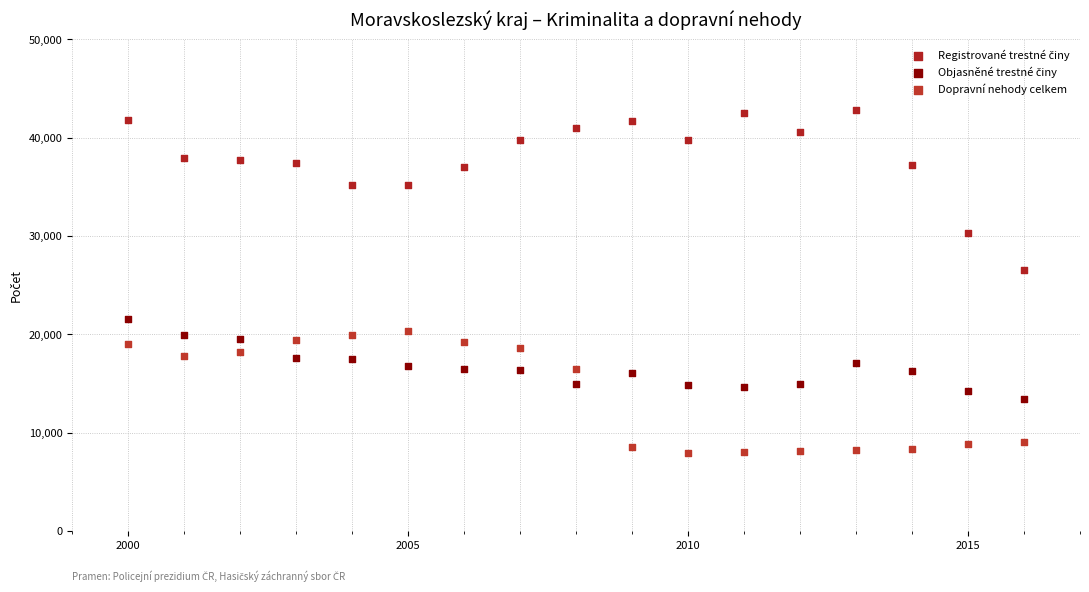

Across all series, what Y value is closest to 25377?

26528